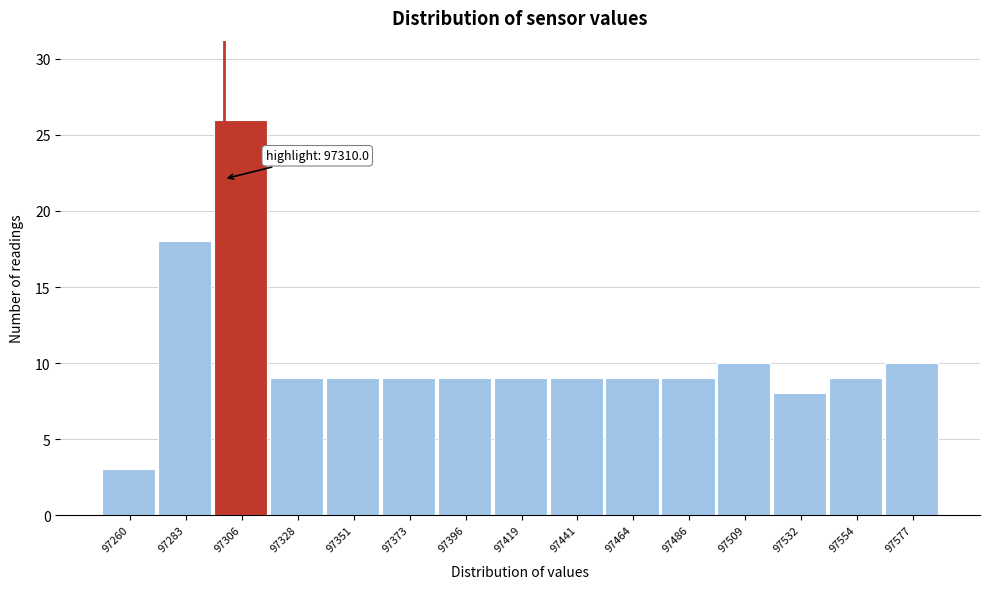

Reading right to left, list all the values displayed in this chart.

10	9	8	10	9	9	9	9	9	9	9	9	26	18	3